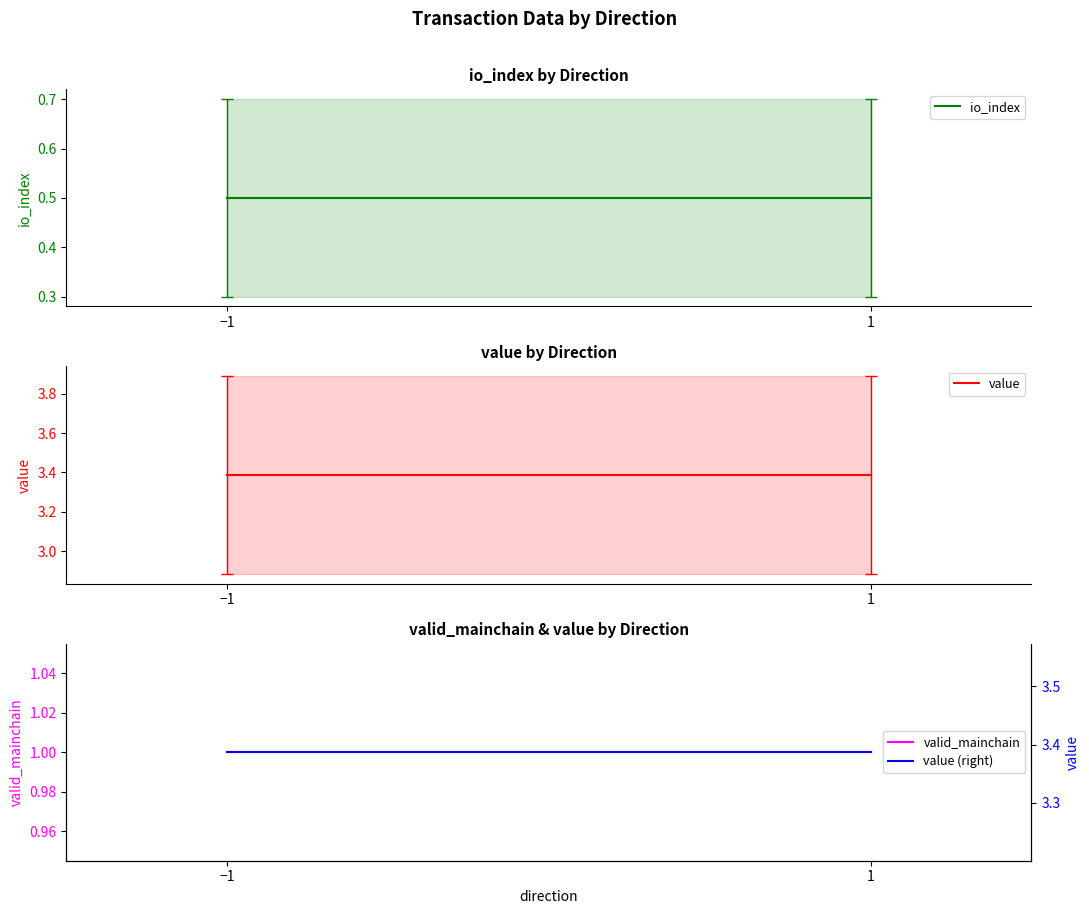

The io_index series shows 0.5 at −1. True or false?

True